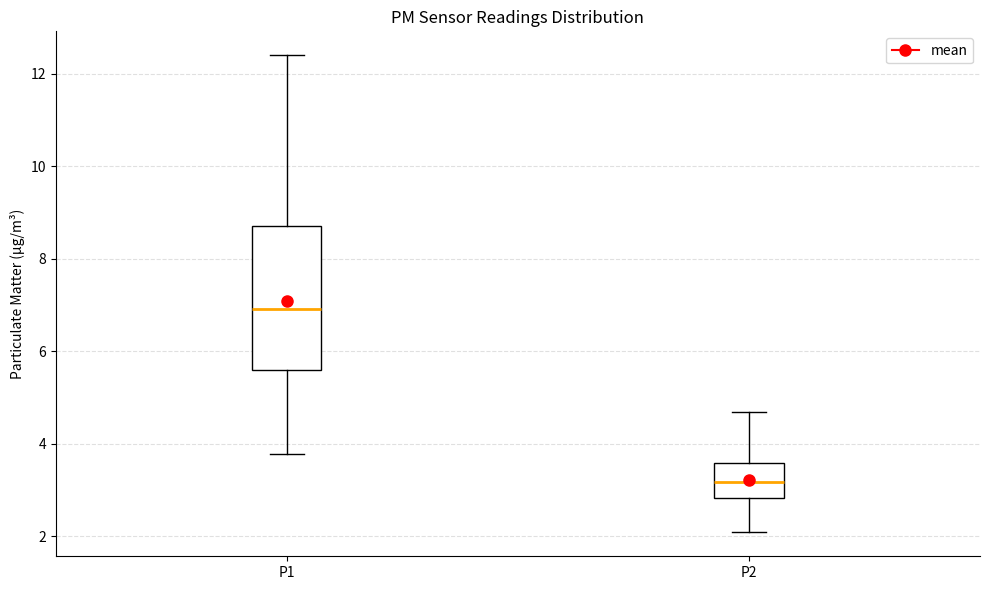

Reading left to right, read every box against the y-axis: the position of its median line, the range the box covers, and the ends of its whiskers. The values are not printed on the chart, so give them approximately, as read against the axis.

P1: median 7.0, box 5.6 to 8.8, whiskers 3.8 to 12.4
P2: median 3.2, box 2.8 to 3.6, whiskers 2.0 to 4.6